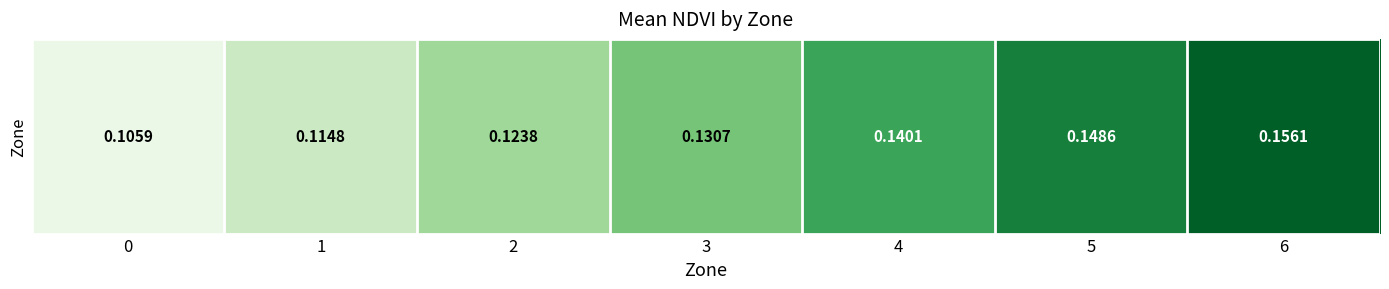

Which has a higher value, 6 or 0?

6